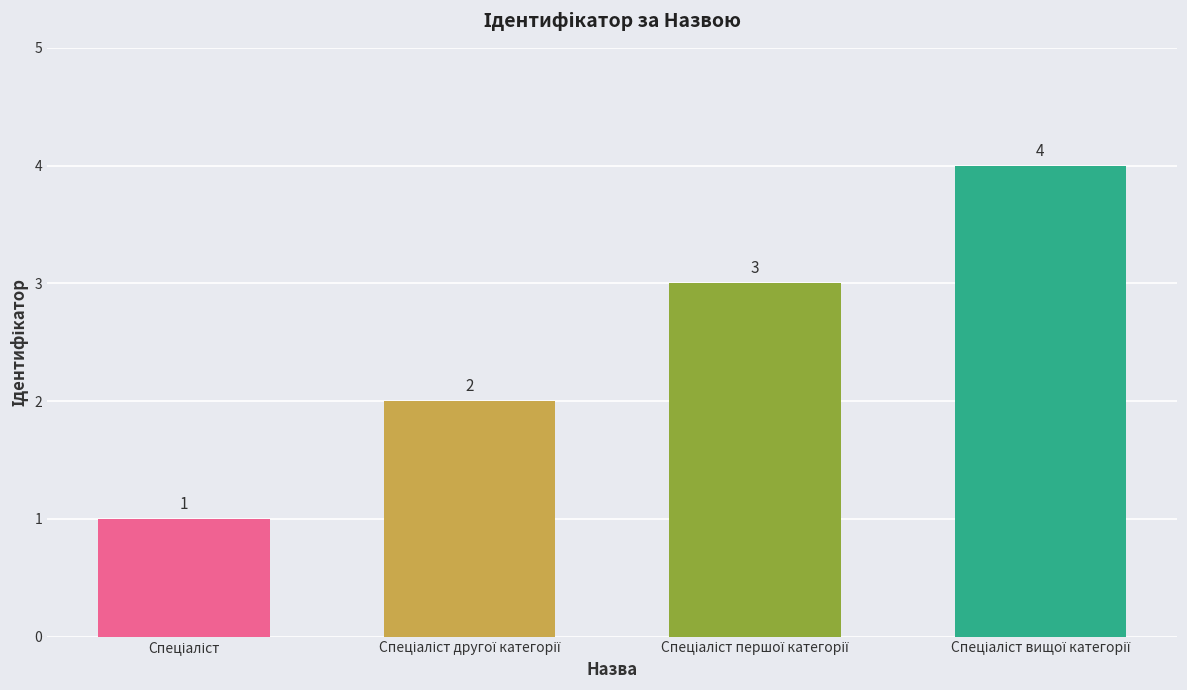

What is the value of the 2nd bar from the left?

2